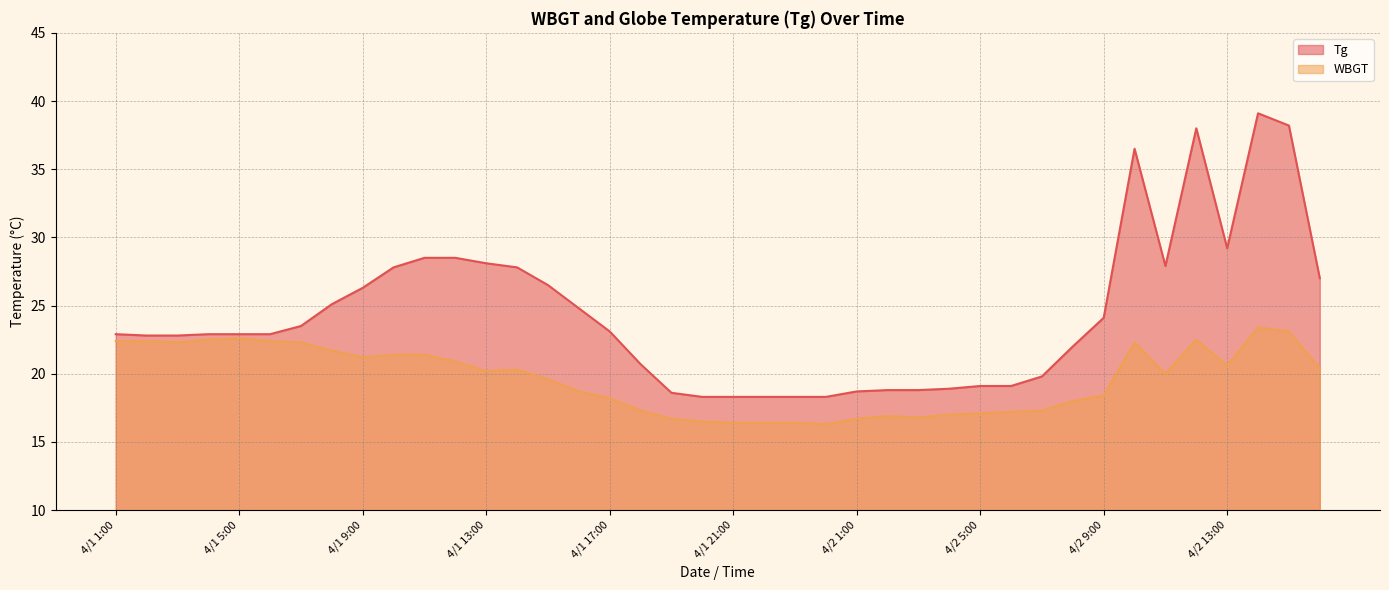

At which category is the sum across all series the highest?

4/2 14:00